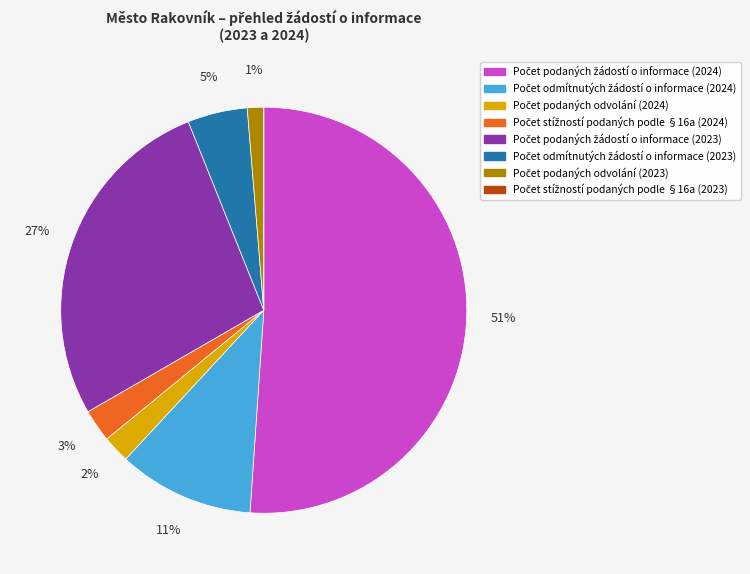

Does any single category account for the majority?

Yes